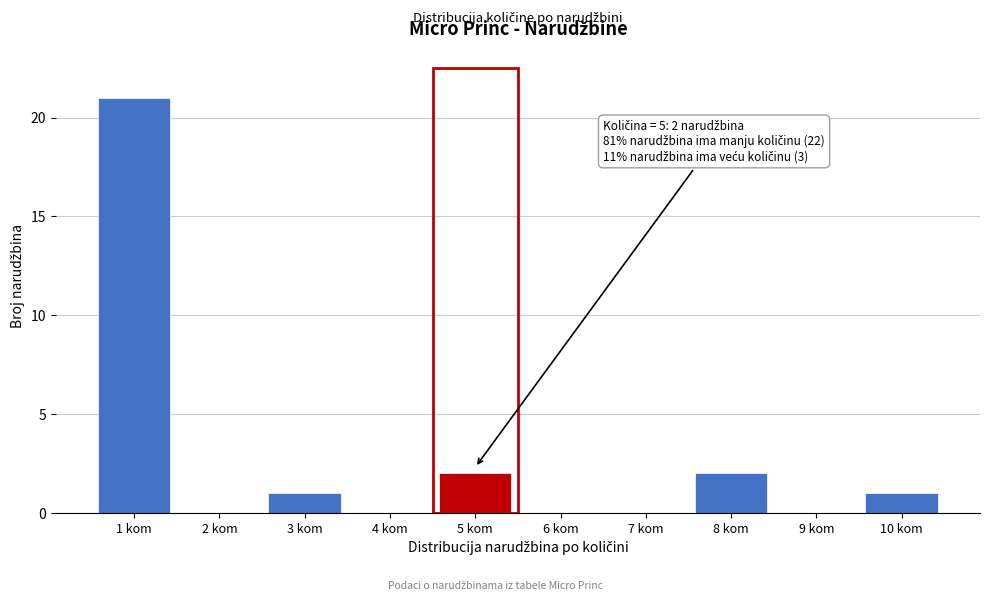

Reading right to left, list all the values displayed in this chart.

10 kom=1	9 kom=0	8 kom=2	7 kom=0	6 kom=0	5 kom=2	4 kom=0	3 kom=1	2 kom=0	1 kom=21